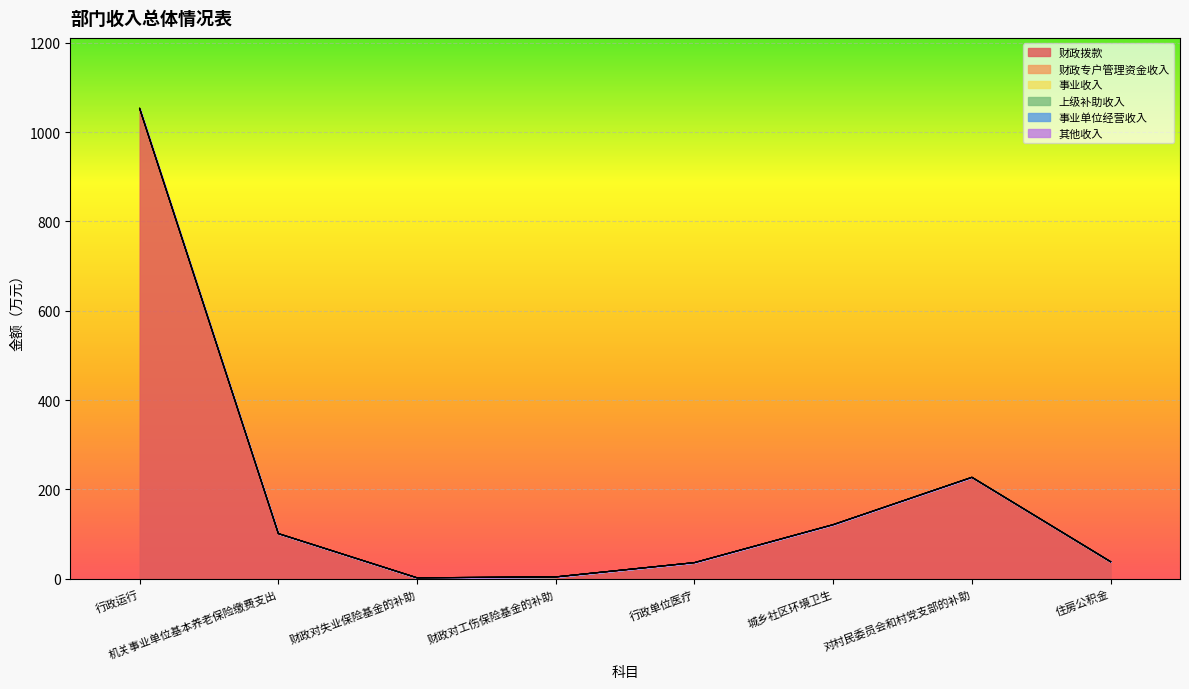

Reading left to right, transcribe all the data shown in this chart.

财政拨款: 行政运行=1053	机关事业单位基本养老保险缴费支出=101	财政对失业保险基金的补助=2	财政对工伤保险基金的补助=4	行政单位医疗=36	城乡社区环境卫生=121	对村民委员会和村党支部的补助=227	住房公积金=38
财政专户管理资金收入: 行政运行=0	机关事业单位基本养老保险缴费支出=0	财政对失业保险基金的补助=0	财政对工伤保险基金的补助=0	行政单位医疗=0	城乡社区环境卫生=0	对村民委员会和村党支部的补助=0	住房公积金=0
事业收入: 行政运行=0	机关事业单位基本养老保险缴费支出=0	财政对失业保险基金的补助=0	财政对工伤保险基金的补助=0	行政单位医疗=0	城乡社区环境卫生=0	对村民委员会和村党支部的补助=0	住房公积金=0
上级补助收入: 行政运行=0	机关事业单位基本养老保险缴费支出=0	财政对失业保险基金的补助=0	财政对工伤保险基金的补助=0	行政单位医疗=0	城乡社区环境卫生=0	对村民委员会和村党支部的补助=0	住房公积金=0
事业单位经营收入: 行政运行=0	机关事业单位基本养老保险缴费支出=0	财政对失业保险基金的补助=0	财政对工伤保险基金的补助=0	行政单位医疗=0	城乡社区环境卫生=0	对村民委员会和村党支部的补助=0	住房公积金=0
其他收入: 行政运行=0	机关事业单位基本养老保险缴费支出=0	财政对失业保险基金的补助=0	财政对工伤保险基金的补助=0	行政单位医疗=0	城乡社区环境卫生=0	对村民委员会和村党支部的补助=0	住房公积金=0